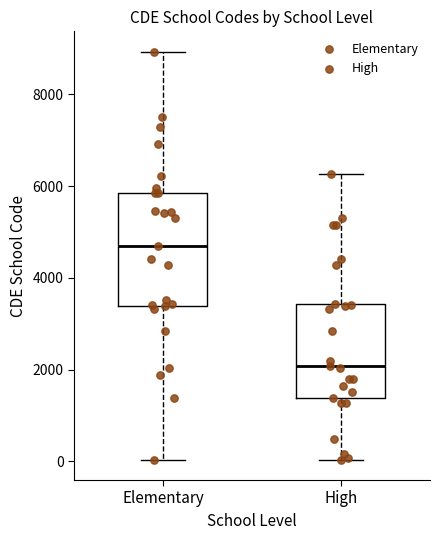

Which box's median line is the lowest?

High